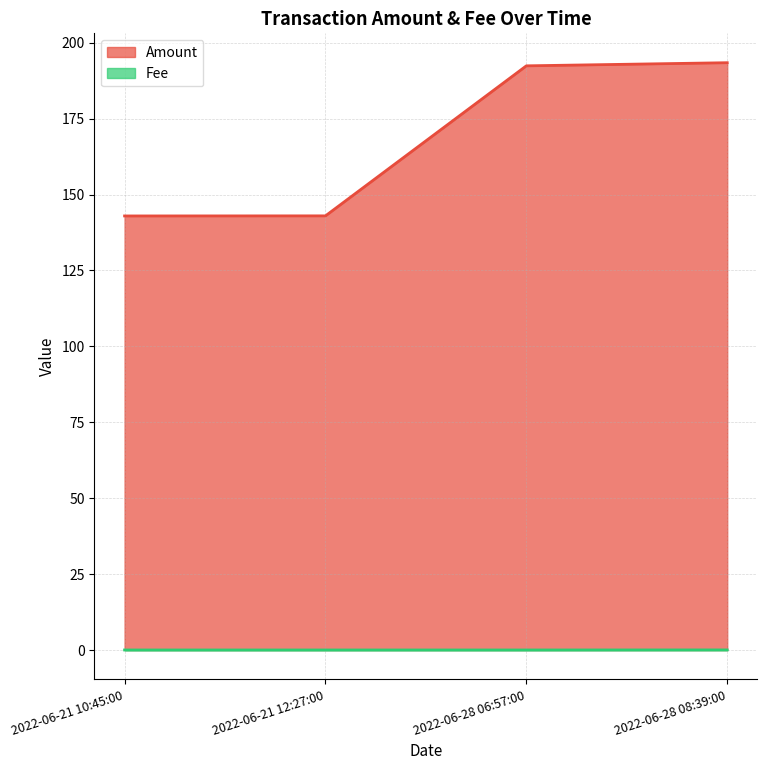

What is the difference between the highest and lowest values at 2022-06-28 06:57:00?

192.4